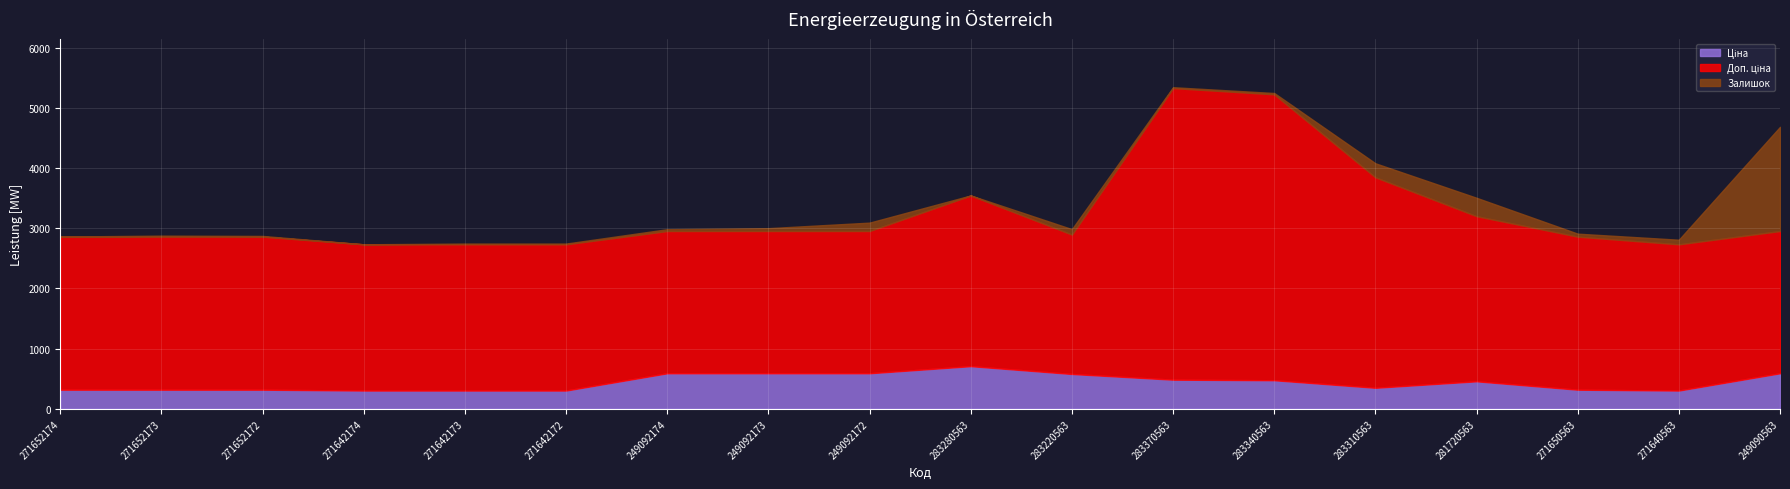

True or false: Ціна has more than 2 points higher than both neighbors.

False